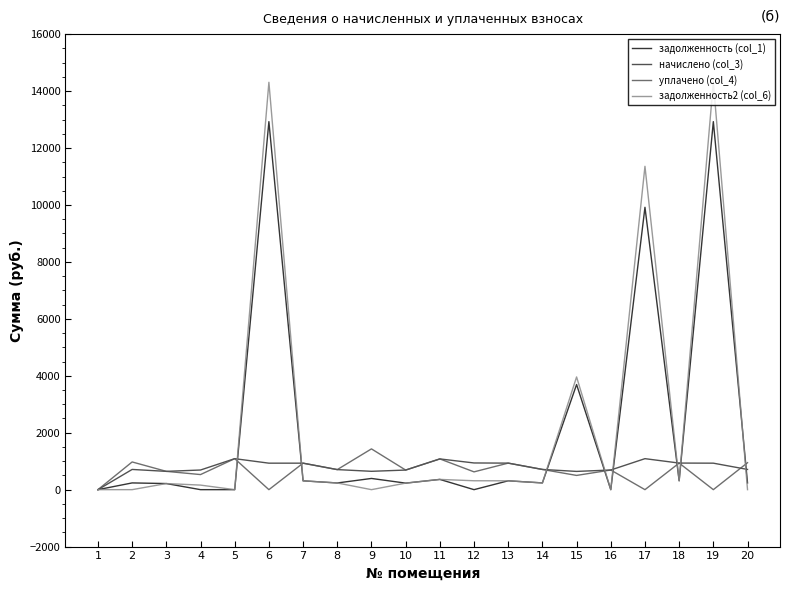

What is the total value across all series at 19?

28171.8